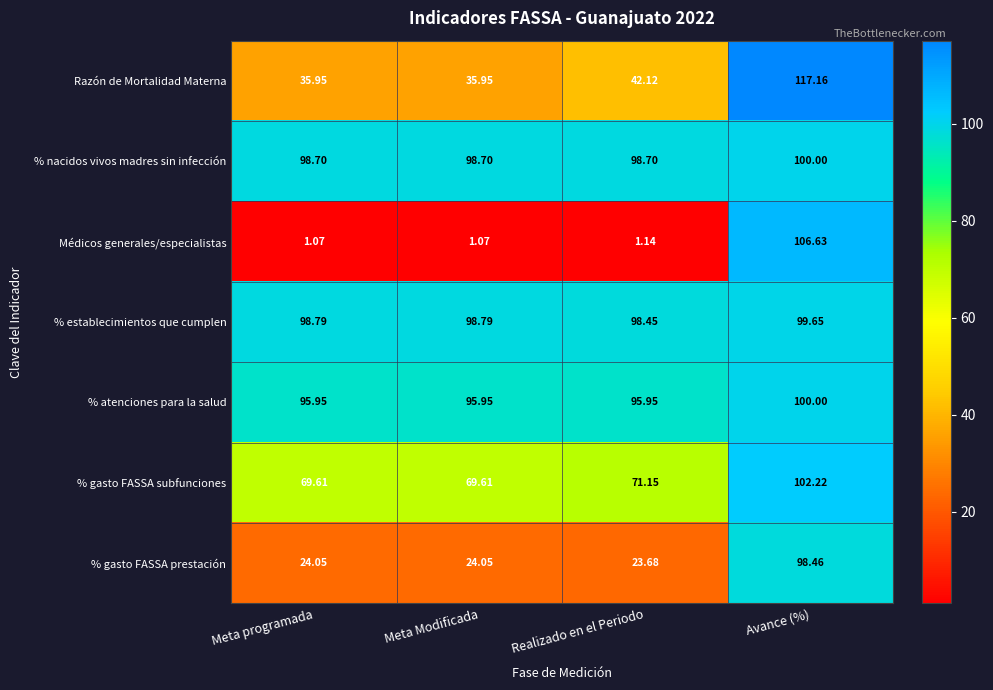

Which series changed the most between Meta programada and Realizado en el Periodo?

Razón de Mortalidad Materna